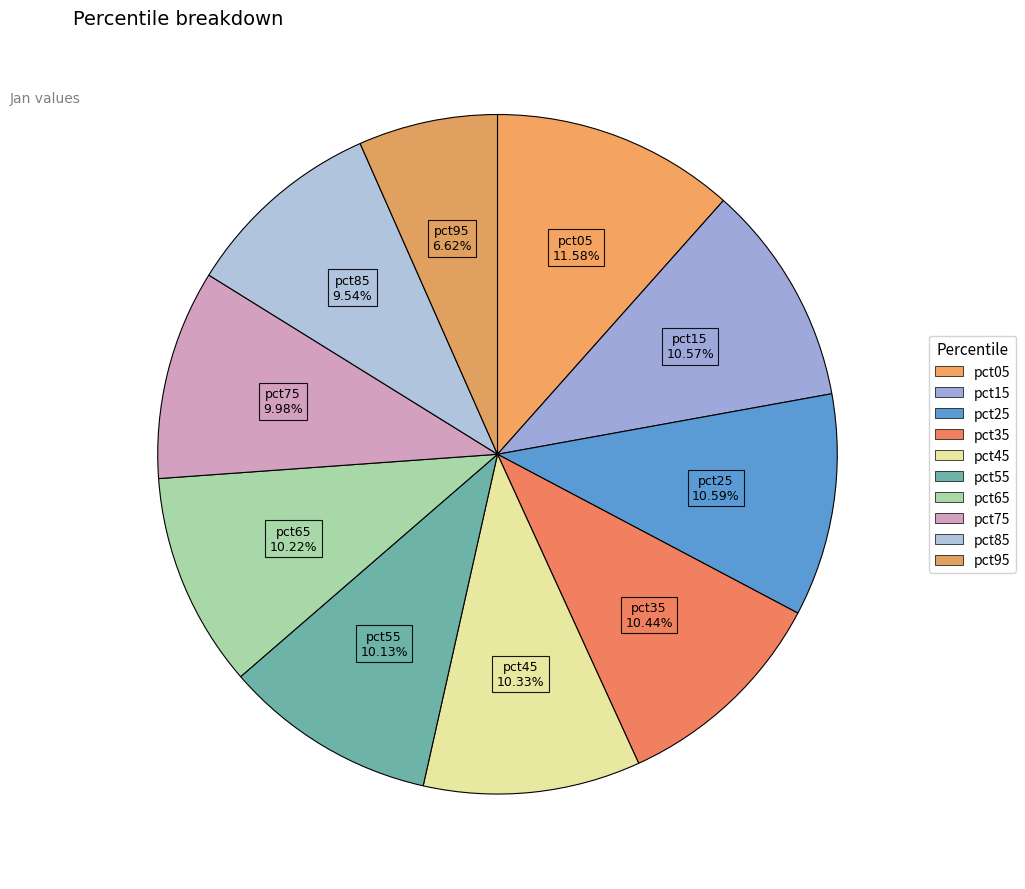

What percentage do pct95 and pct75 together represent?

16.6%